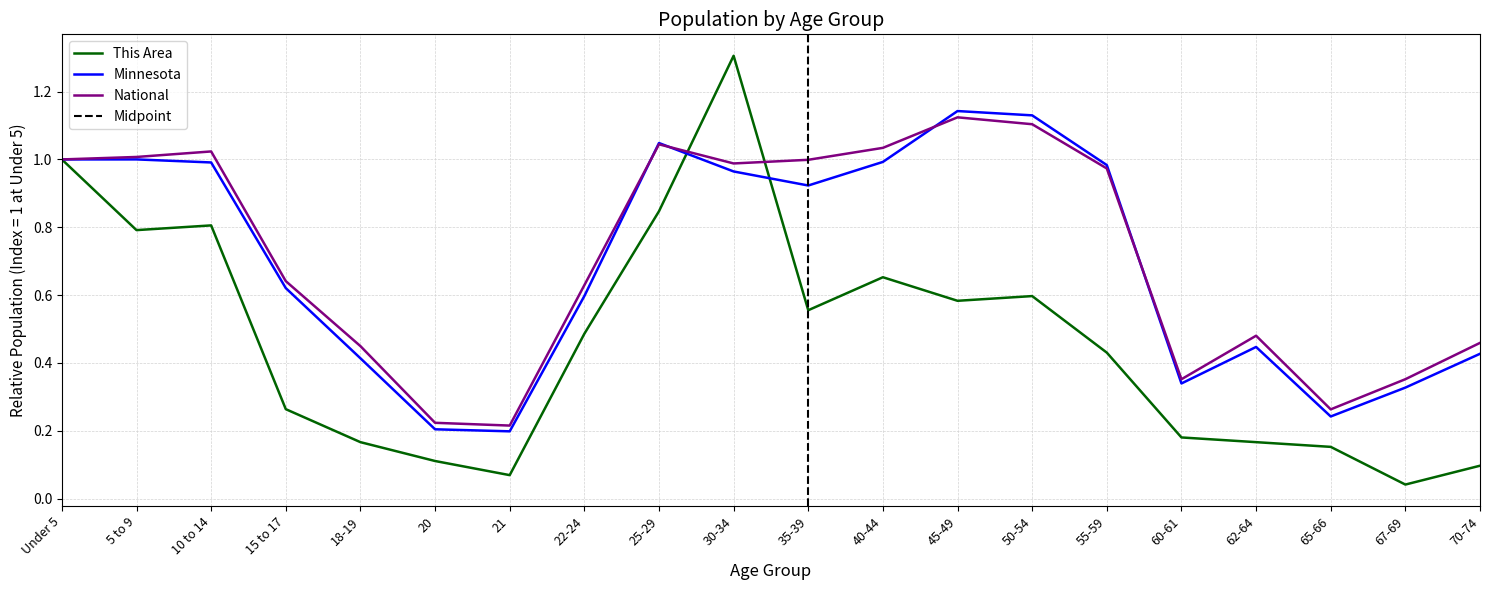

True or false: Minnesota and This Area intersect in this chart.

True